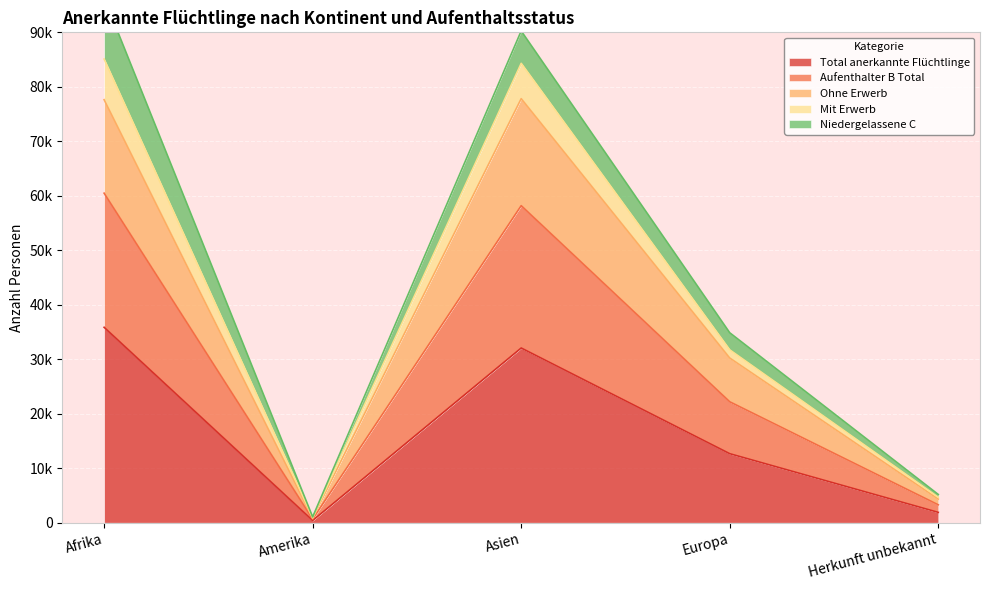

At which label does Ohne Erwerb reach its peak?

Afrika